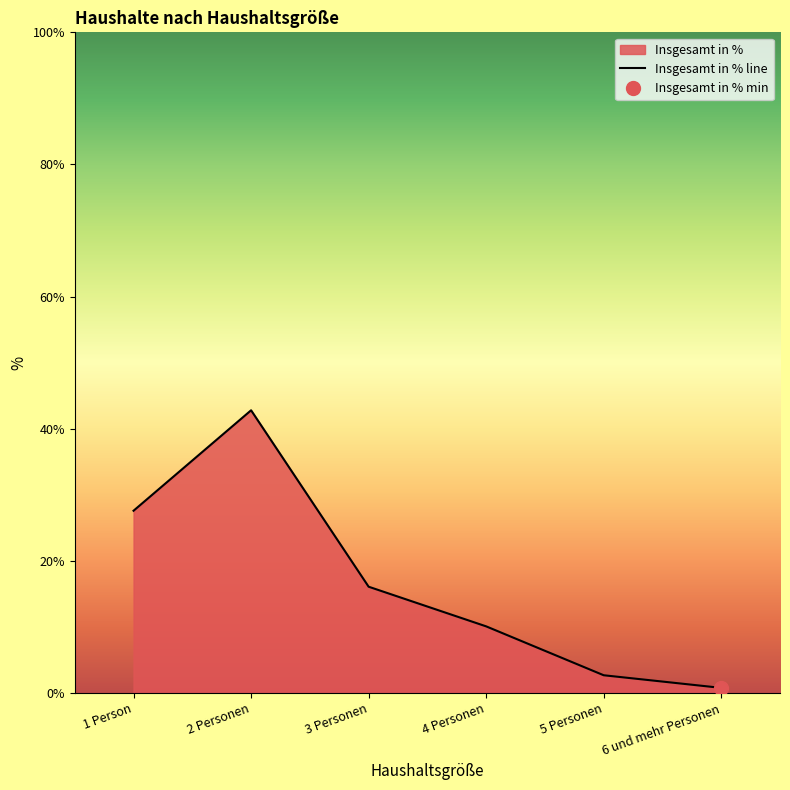

What is the sum of all values?

100.1